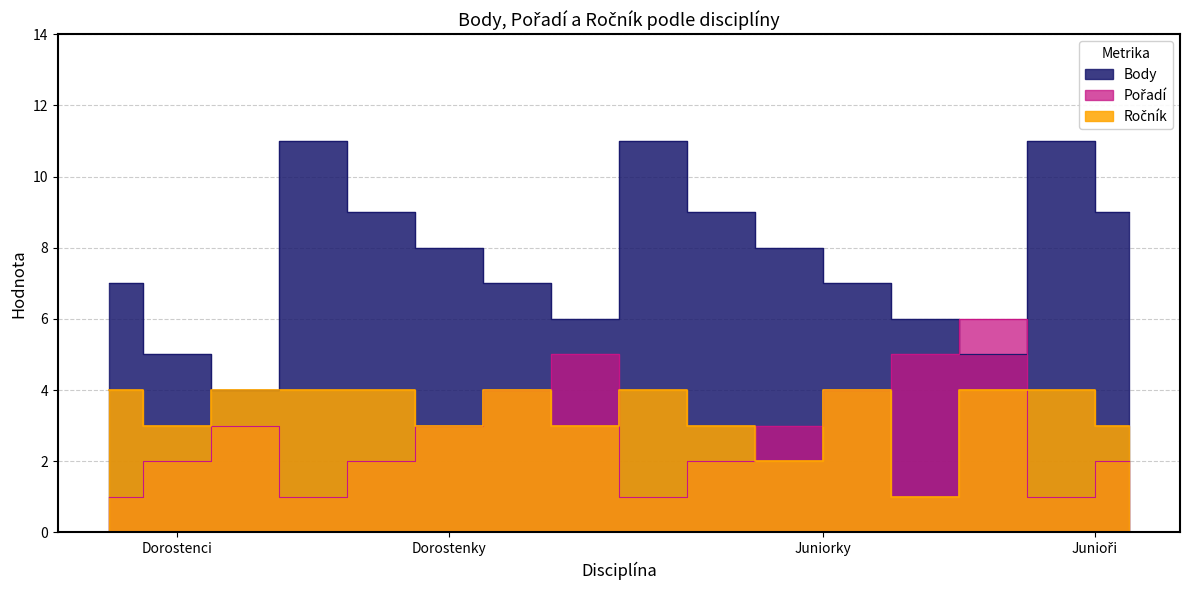

Rank the series at 1500 m Juniorky from highest to lowest value.

Body, Ročník, Pořadí